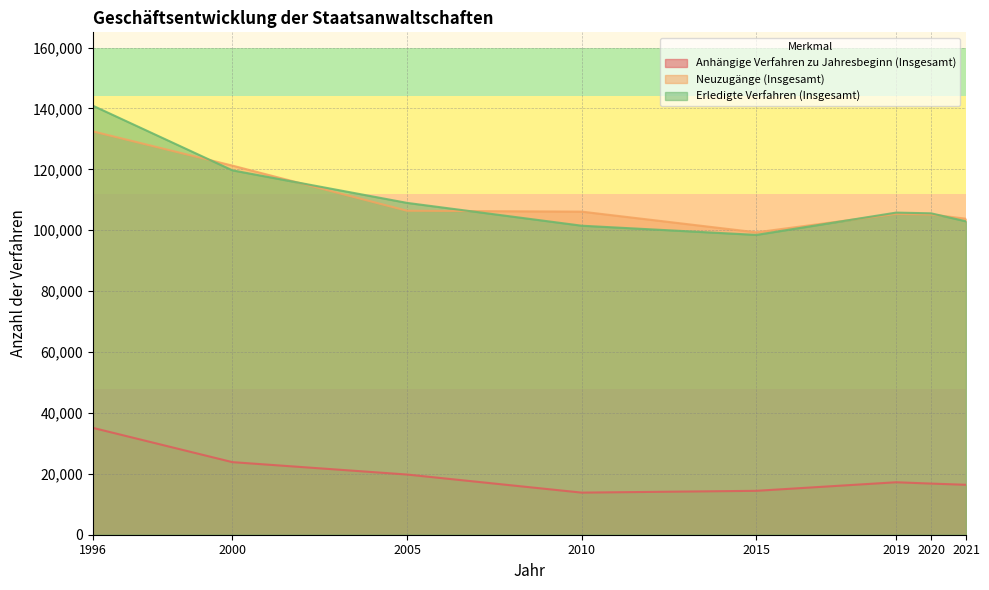

Does the chart display data point markers on the line(s)?

No